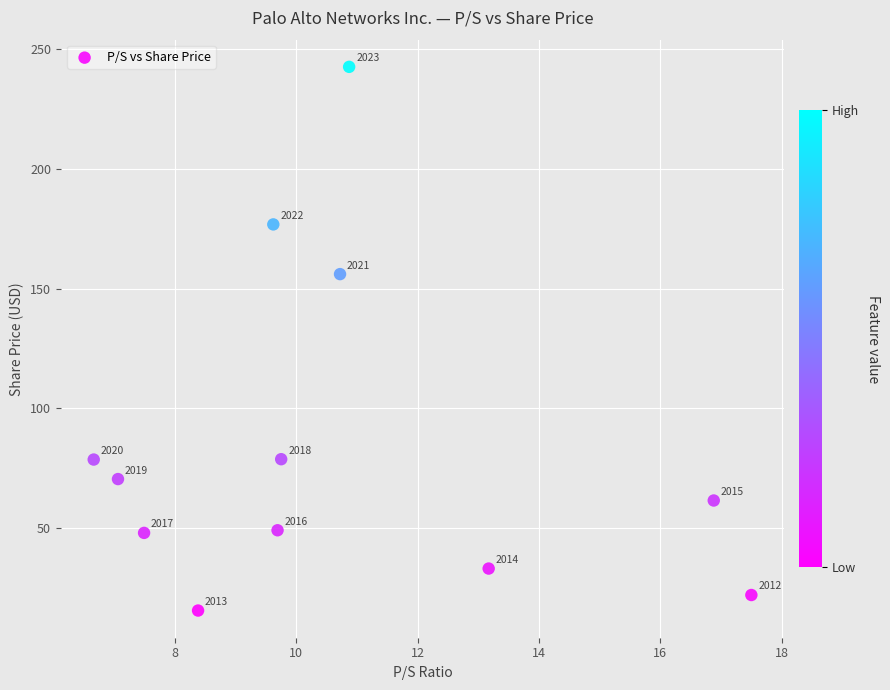

What is the range of X values (max minus min)?

10.8